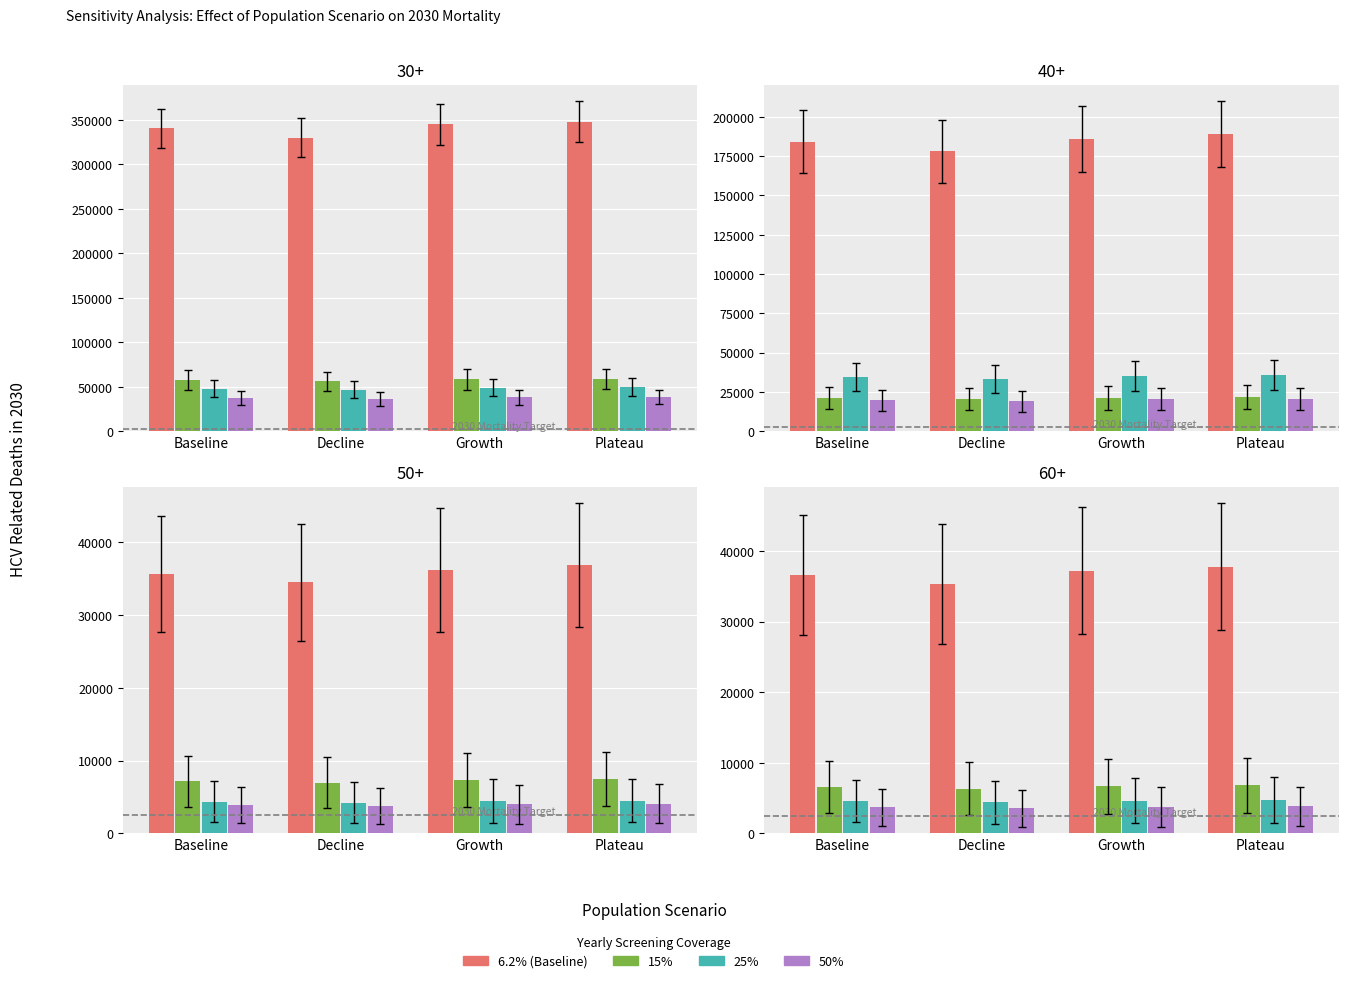

At which label is 6.2% (Baseline) closest to 36600?

Baseline